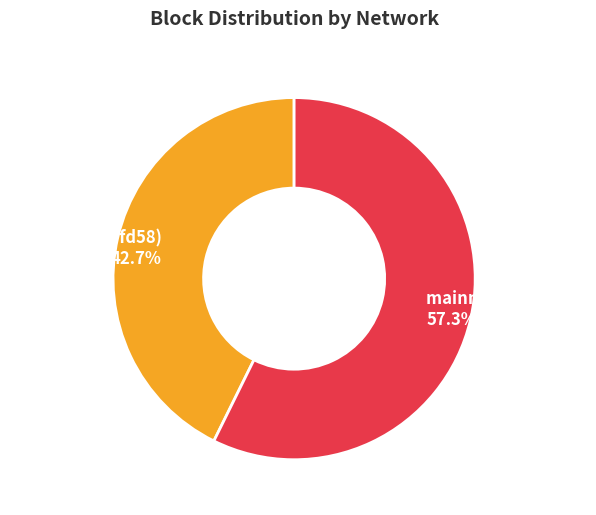

What is the ratio of the value at ropsten (ca1ffd58) to the value at mainnet (359cfed4)?

0.7